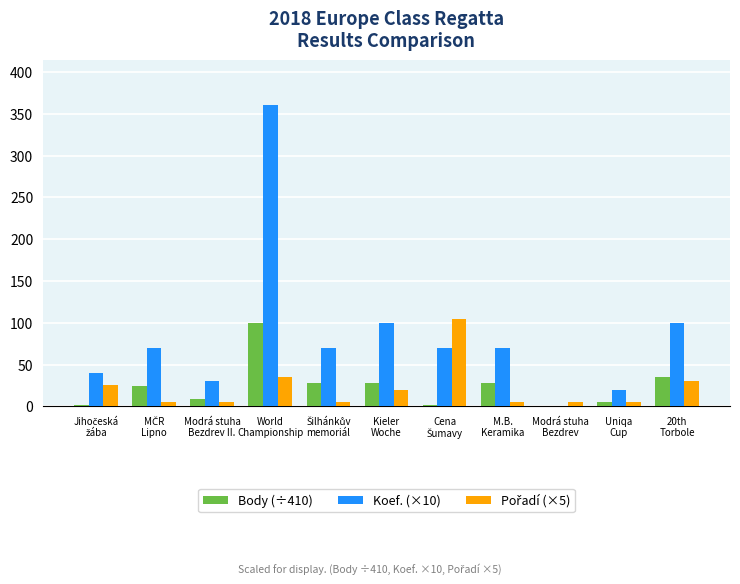

Which series has the largest total across all categories?

Koef. (×10)